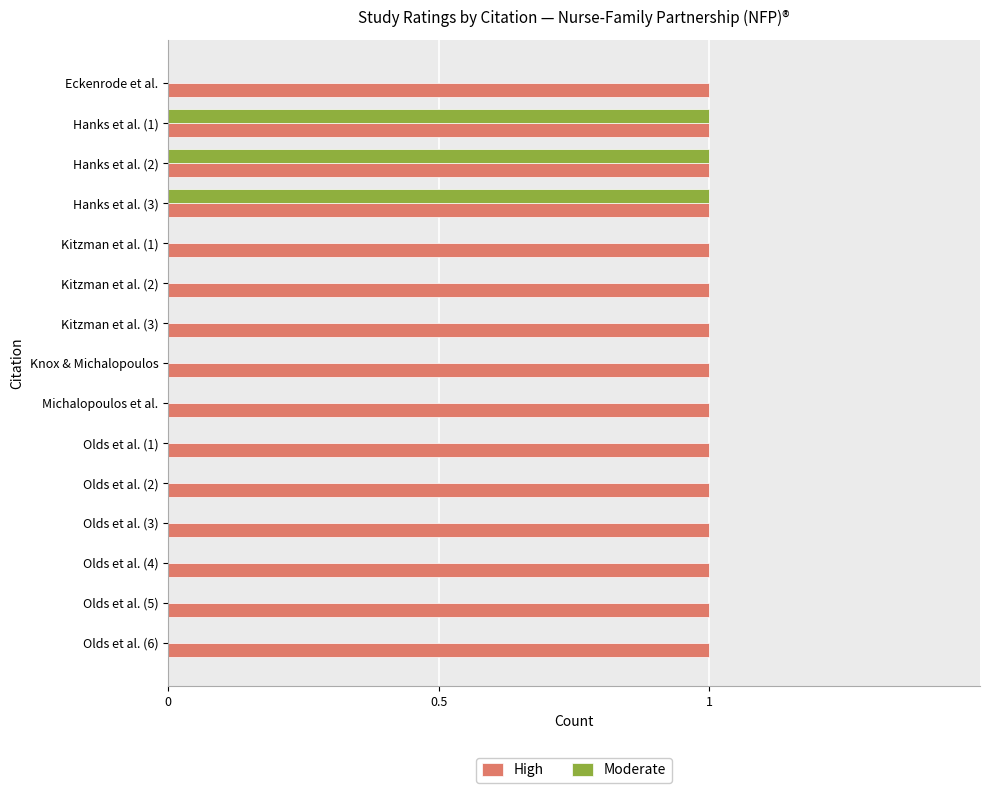

Which series has the largest total across all categories?

High